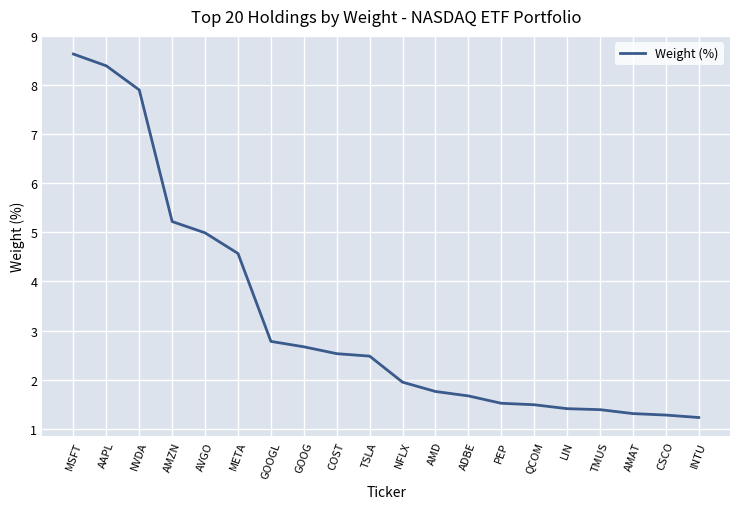

What position from the left is AMZN?

4